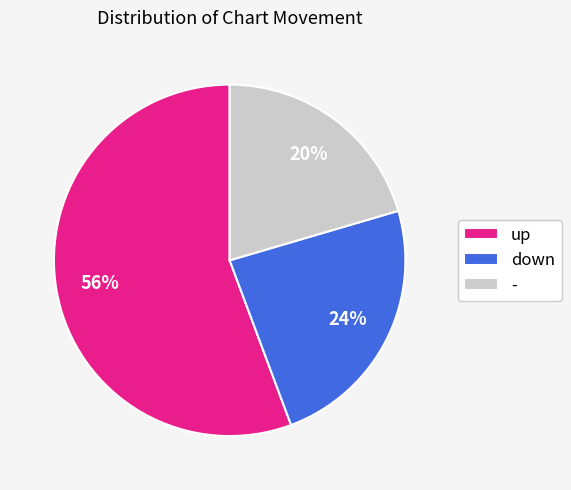

Combined, do down and up account for over 50%?

Yes